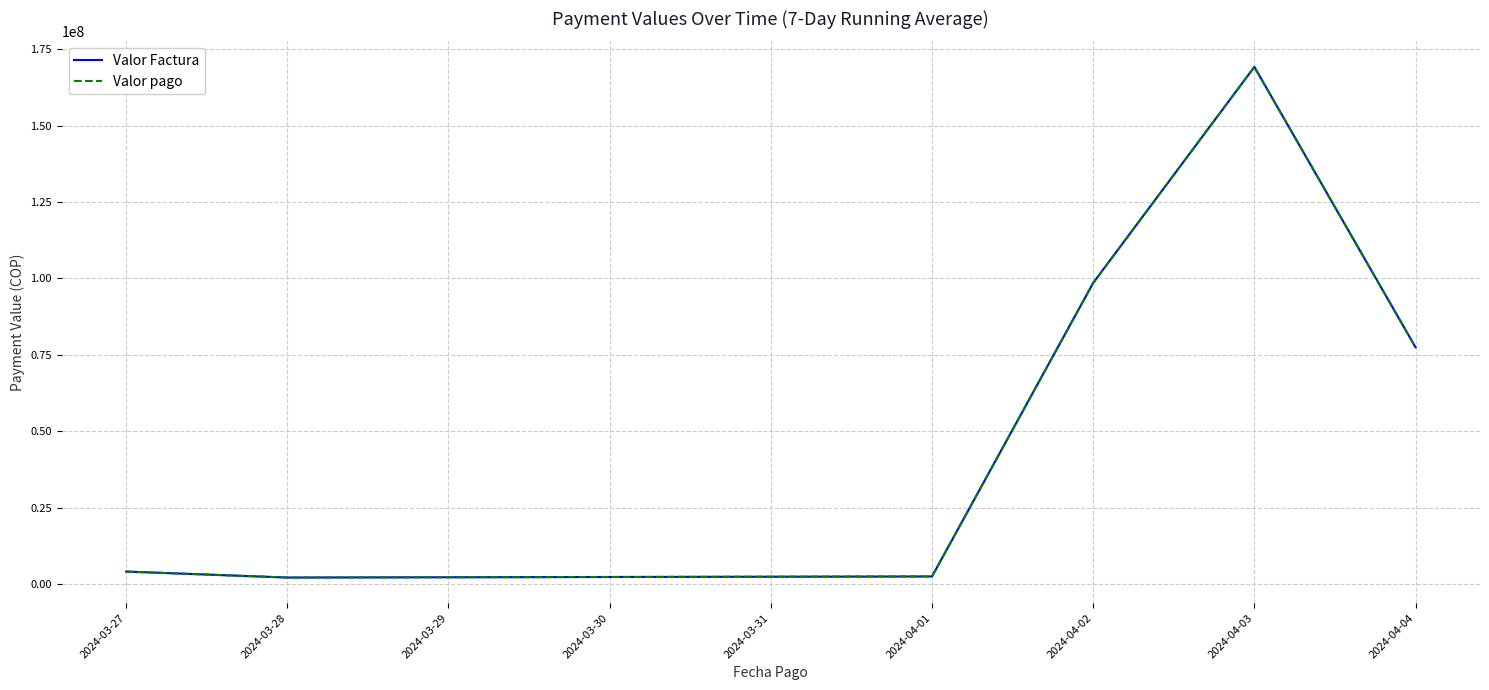

What is the difference between the second highest and second lowest values in the Valor pago series?

96034665.0